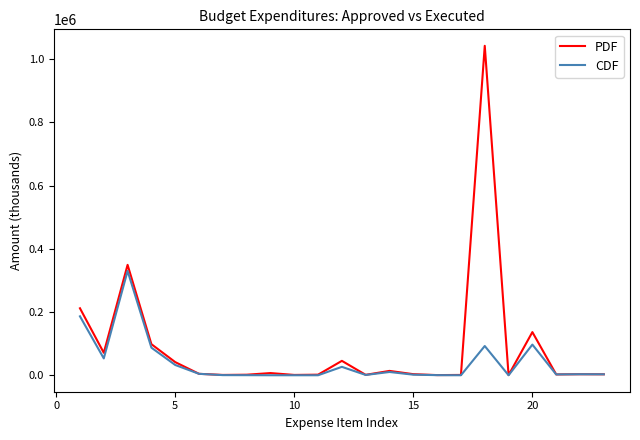

Is this an area chart (filled region under the line)?

No